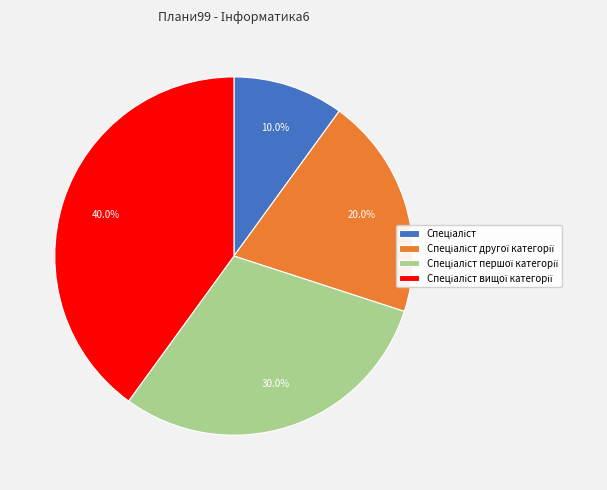

Does any single category account for the majority?

No